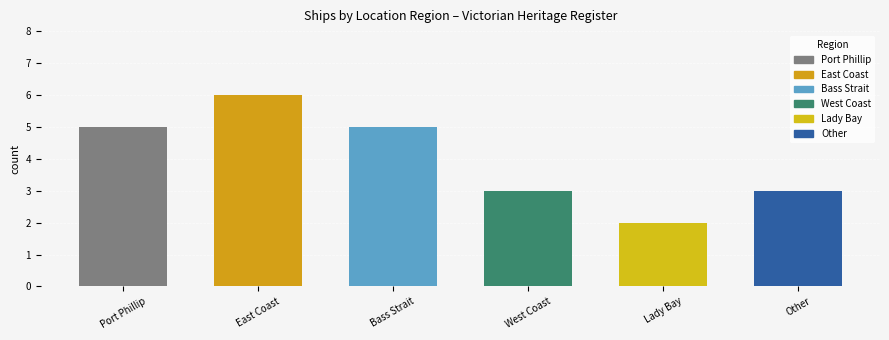

What is the difference between the maximum and minimum values?

4